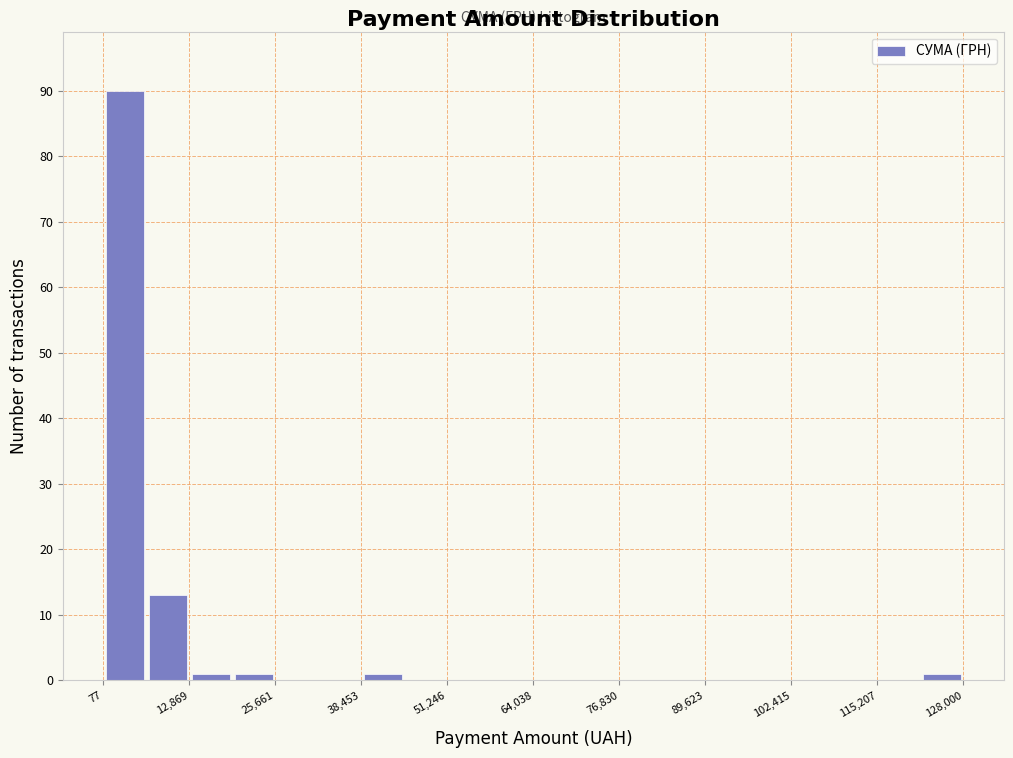

Around what value on the x-axis is the tallest bar? Give the approximate position of its centre, as read against the axis.

4000